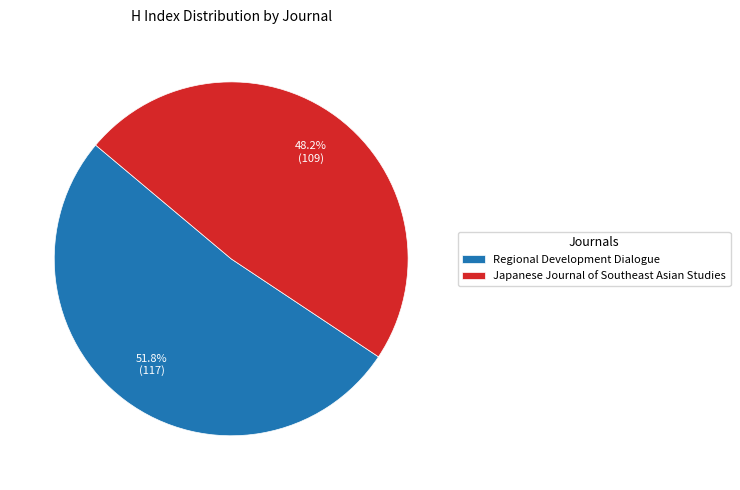

How many slices are in this pie chart?

2